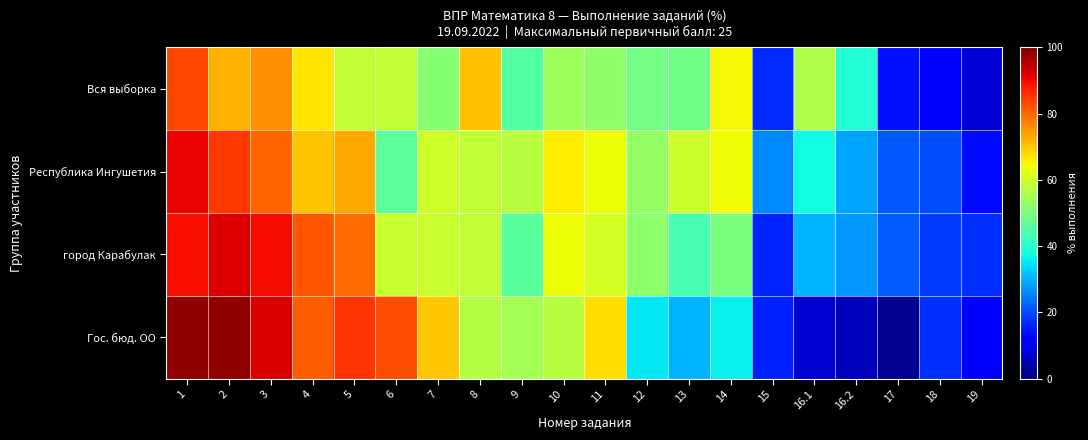

What is the maximum value shown in the chart?

98.4